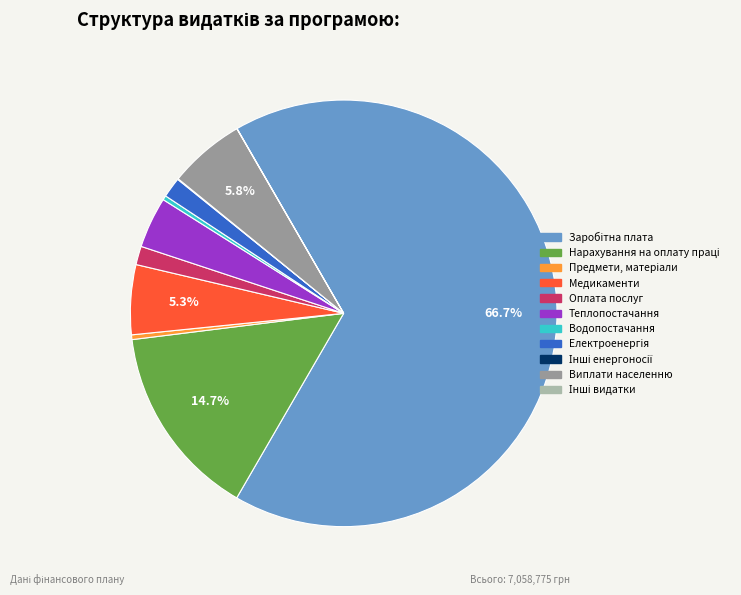

Combined, do Виплати населенню and Медикаменти account for over 50%?

No